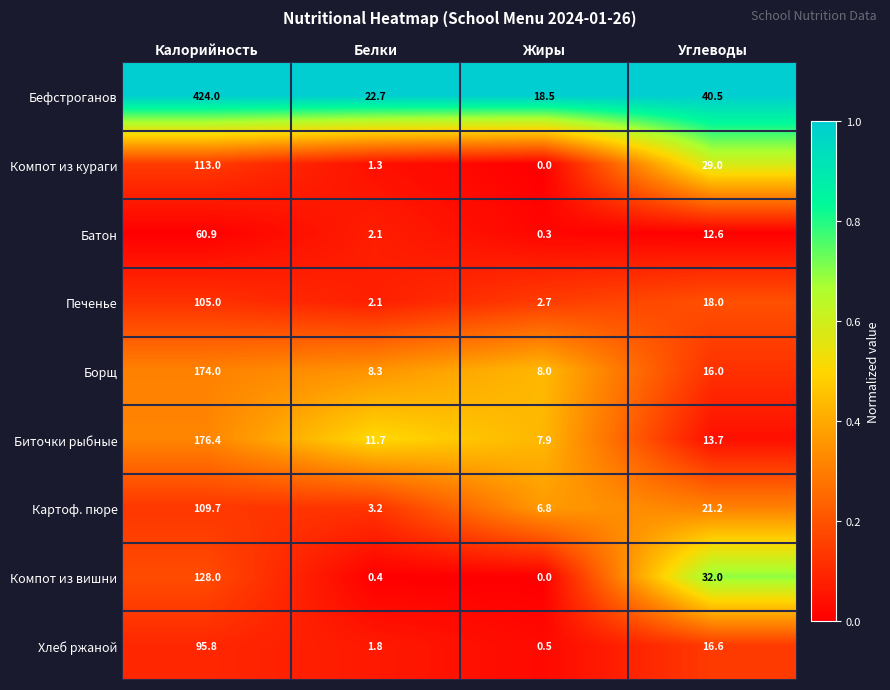

What is the total value across all series at Белки?

53.6